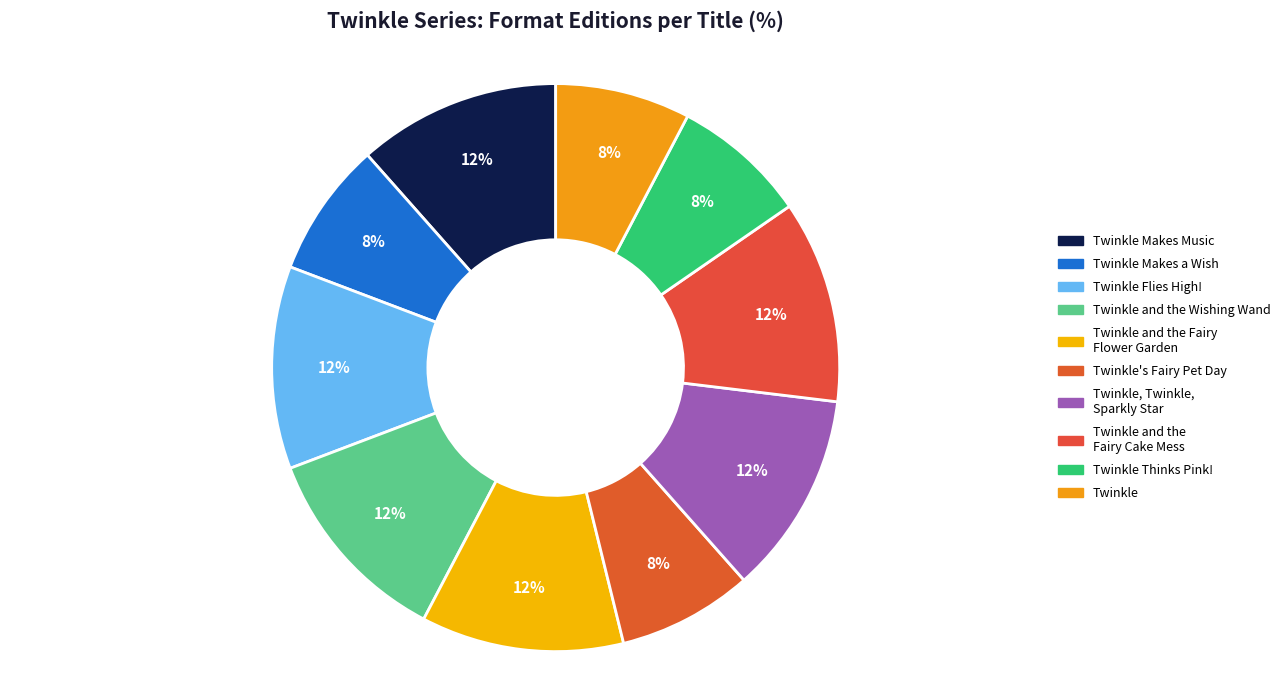

To the nearest percent, what percentage of the pie is Twinkle Thinks Pink!?

8%